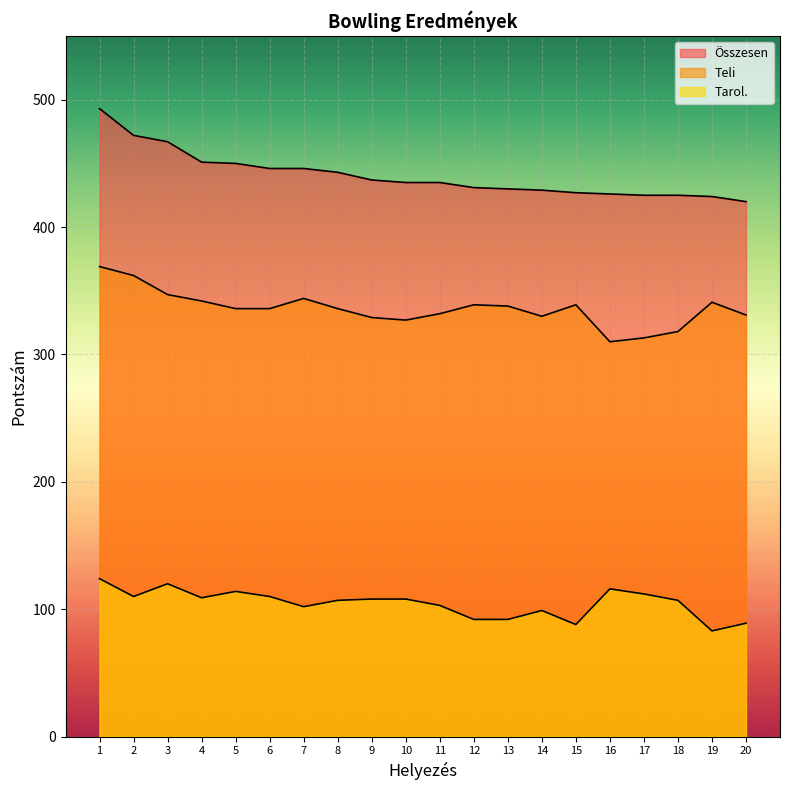

What is the difference between the highest and lowest values at 13?

338